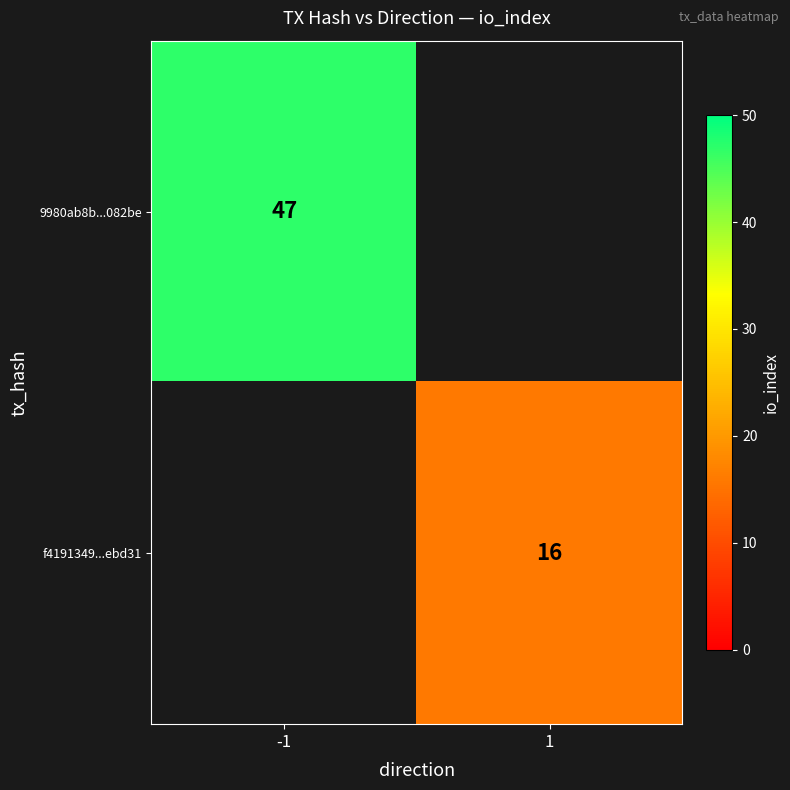

Is it true that f4191349...ebd31 equals 16 at 1?

True